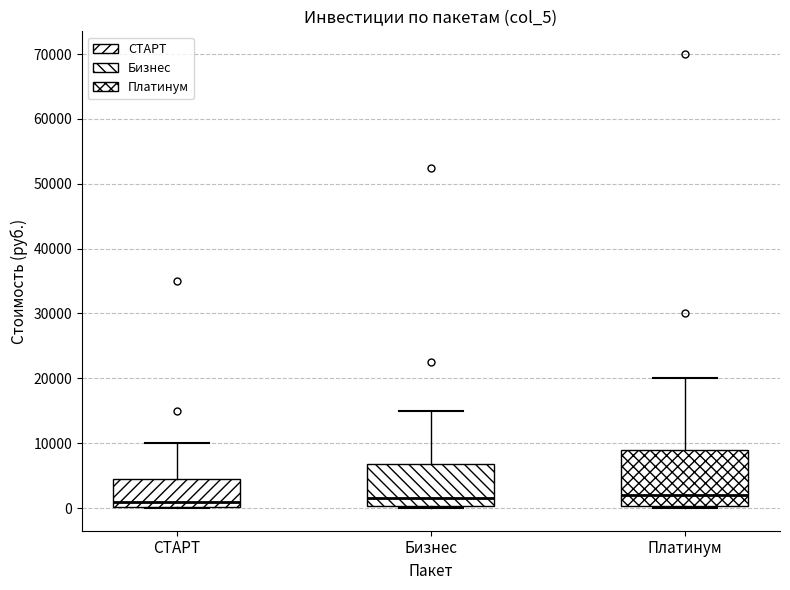

Reading left to right, transcribe this box plot: for each box, give where its median line is, the range the box spans, and where its two whiskers end, as read against the y-axis. The values are not printed on the chart, so give them approximately, as read against the axis.

СТАРТ: median 1000, box 0 to 5000, whiskers 0 to 10000
Бизнес: median 2000, box 0 to 7000, whiskers 0 to 15000
Платинум: median 2000, box 0 to 9000, whiskers 0 (just below the box's lower edge) to 20000